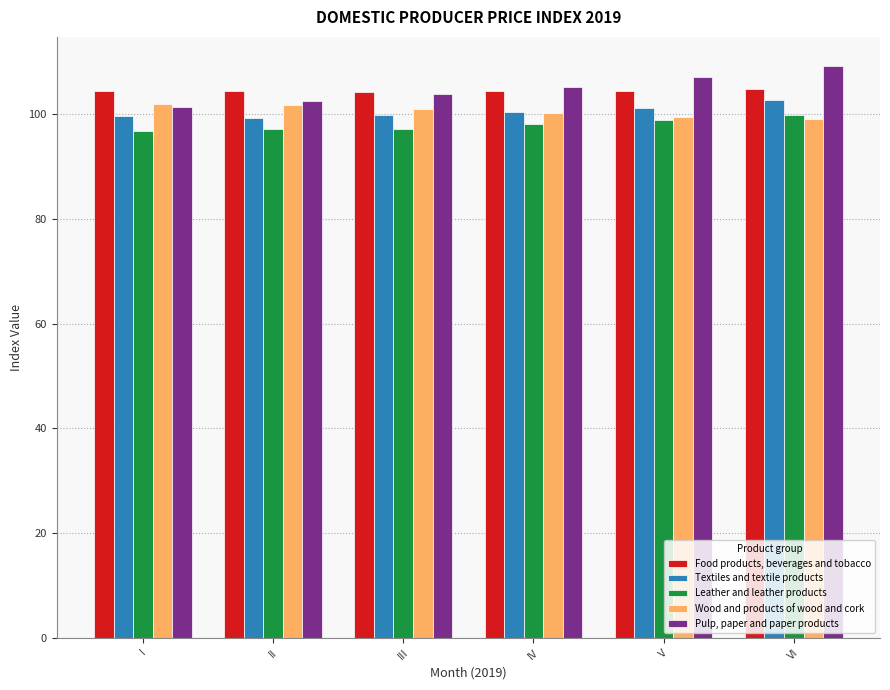

What is the total value across all series at V?

511.0